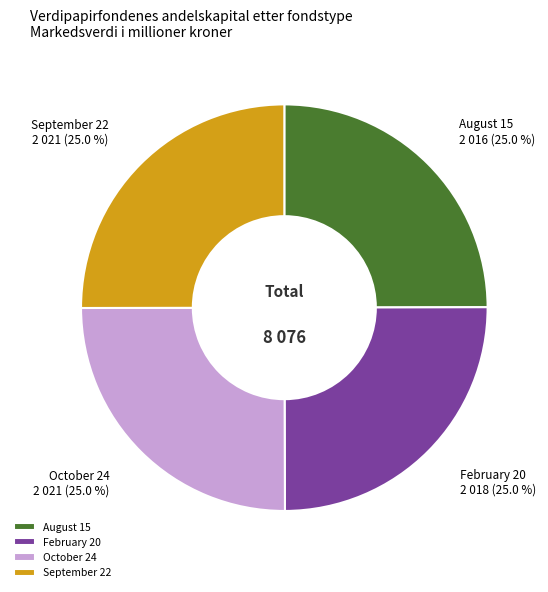

Does February 20 account for over 50% of the chart?

No